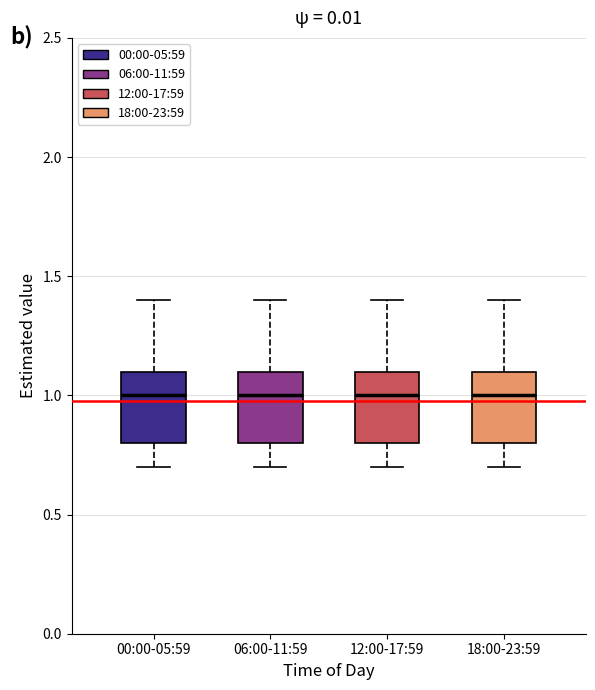

Reading left to right, transcribe this box plot: for each box, give where its median line is, the range the box spans, and where its two whiskers end, as read against the y-axis. The values are not printed on the chart, so give them approximately, as read against the axis.

00:00-05:59: median 1.0, box 0.8 to 1.1, whiskers 0.7 to 1.4
06:00-11:59: median 1.0, box 0.8 to 1.1, whiskers 0.7 to 1.4
12:00-17:59: median 1.0, box 0.8 to 1.1, whiskers 0.7 to 1.4
18:00-23:59: median 1.0, box 0.8 to 1.1, whiskers 0.7 to 1.4